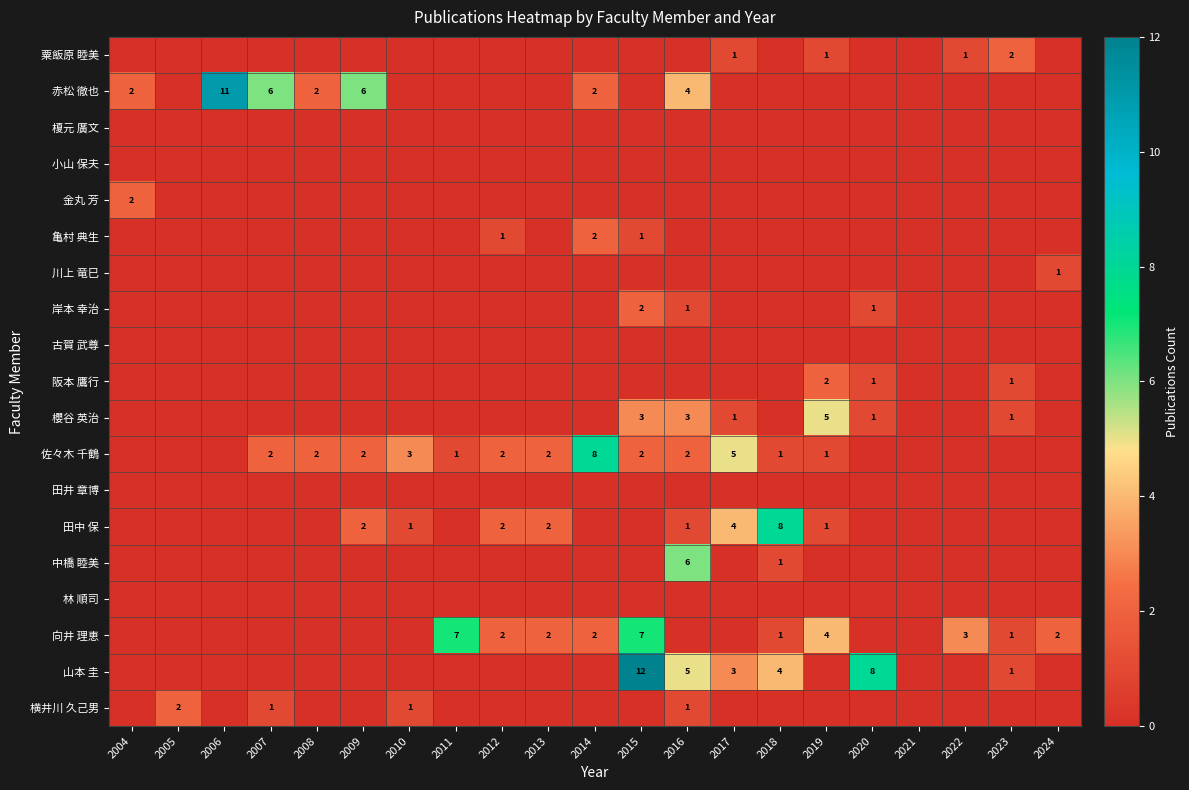

True or false: 横井川 久己男 has a value of 0 at 2016.

False